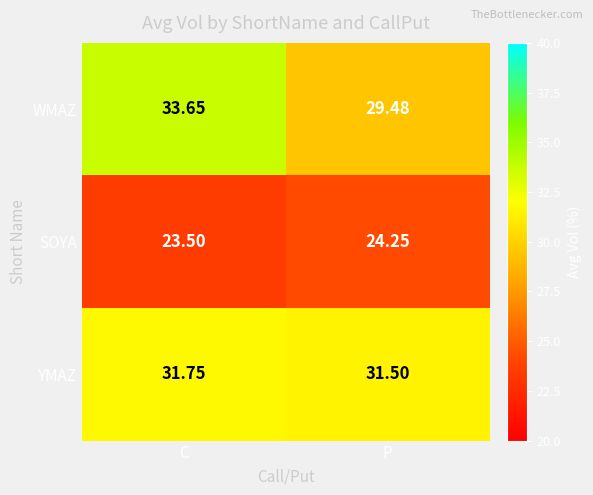

How many categories are shown in the chart?

2